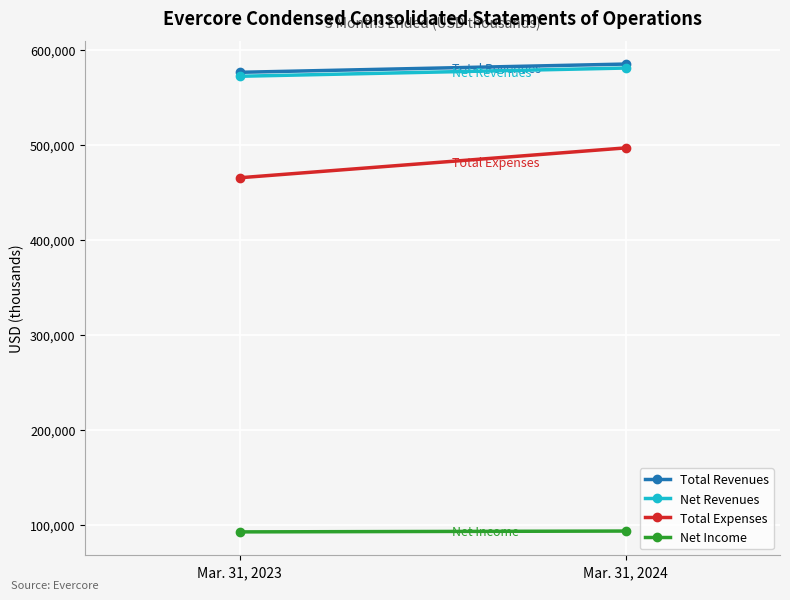

Which category has the highest value in the Net Income series?

Mar. 31, 2024